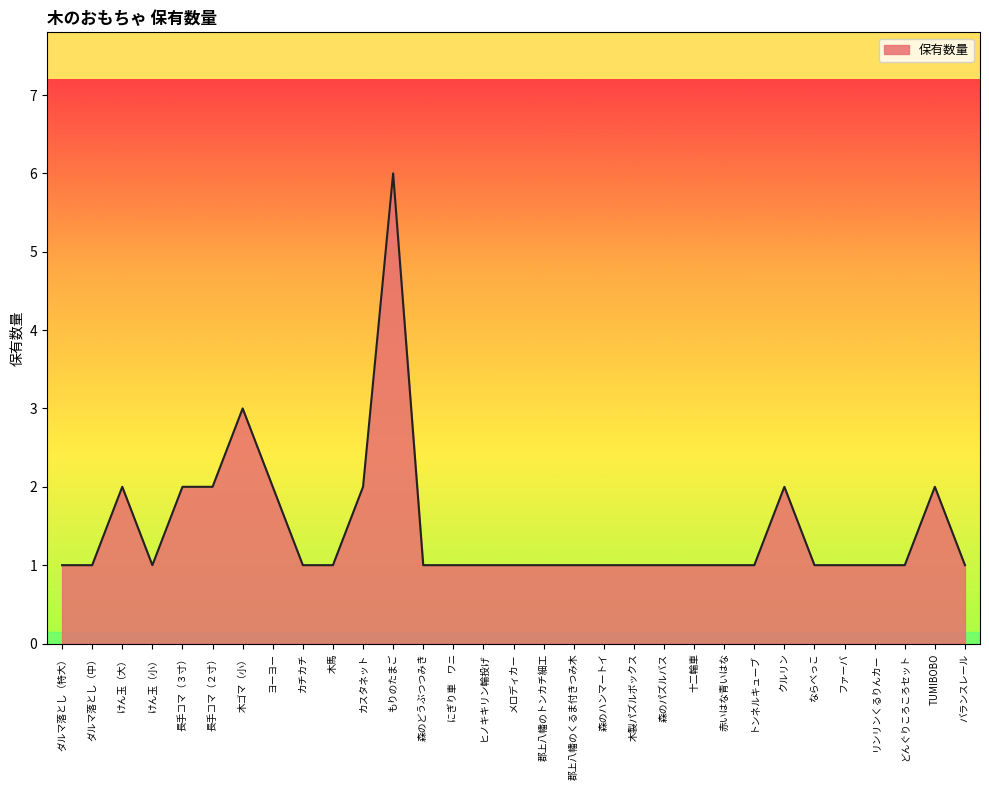

What is the greatest value displayed?

6